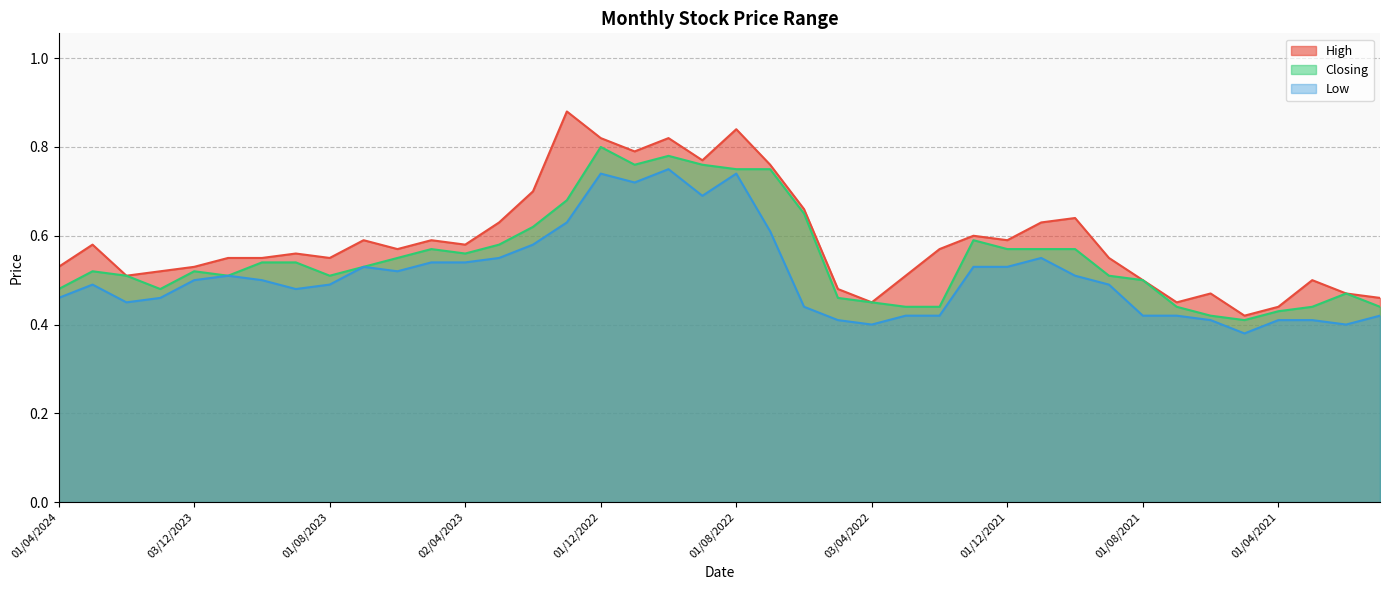

Which label corresponds to the largest value in the chart?

02/01/2023